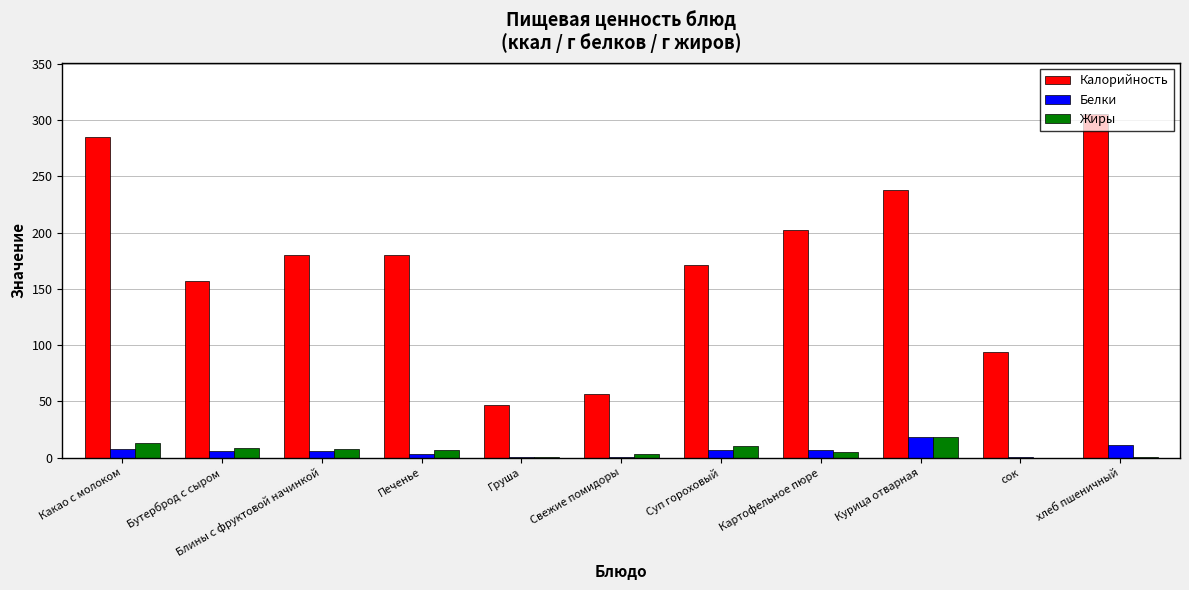

What value does the Белки series have at Бутерброд с сыром?

5.8